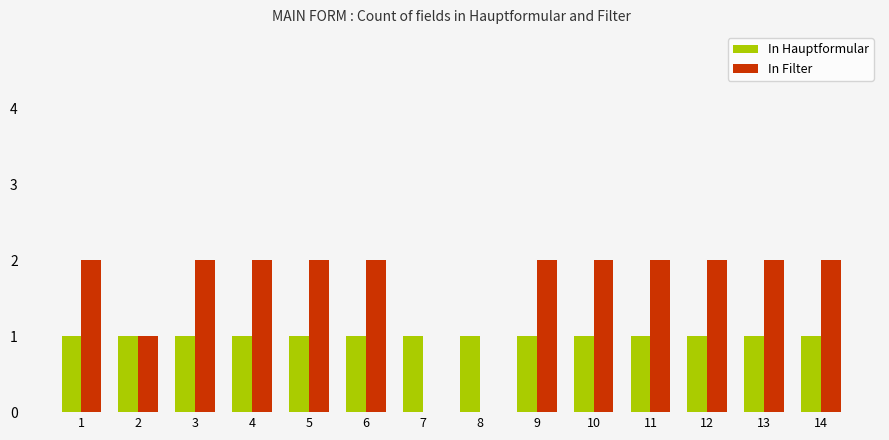

Reading right to left, what are all the values shown in this chart?

In Hauptformular: 14=1	13=1	12=1	11=1	10=1	9=1	8=1	7=1	6=1	5=1	4=1	3=1	2=1	1=1
In Filter: 14=2	13=2	12=2	11=2	10=2	9=2	8=0	7=0	6=2	5=2	4=2	3=2	2=1	1=2